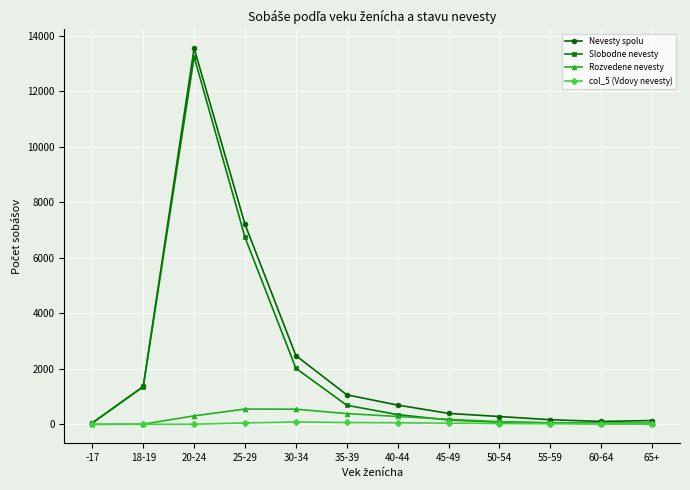

At which label does Rozvedene nevesty first exceed 178?

20-24